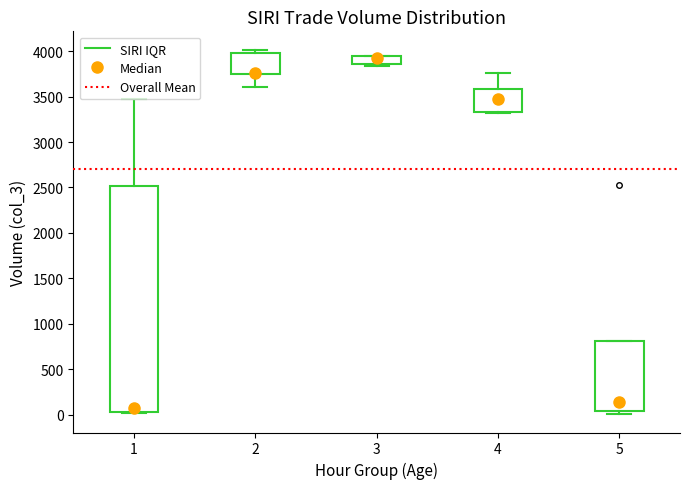

Reading left to right, transcribe this box plot: for each box, give where its median line is, the range the box spans, and where its two whiskers end, as read against the y-axis. The values are not printed on the chart, so give them approximately, as read against the axis.

1: median 100, box 50 to 2500, whiskers 0 to 3450
2: median 3750 (drawn on the box's lower edge), box 3750 to 4000, whiskers 3600 to 4000 (just above the box's upper edge)
3: median 3950 (drawn on the box's upper edge), box 3850 to 3950, whiskers 3850 (just below the box's lower edge) to 3950
4: median 3450, box 3350 to 3600, whiskers 3350 to 3750
5: median 150, box 50 to 800, whiskers 0 to 800